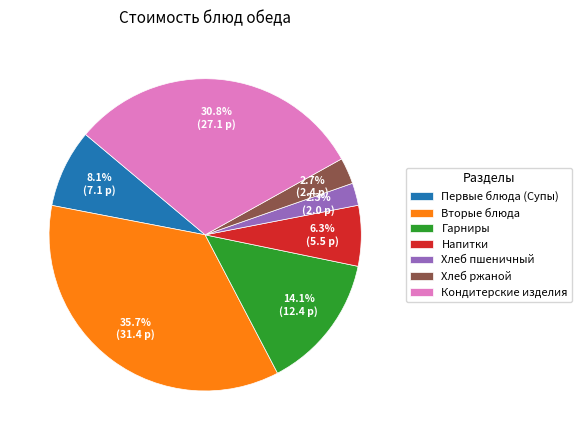

To the nearest percent, what is the average slice percentage?

14%